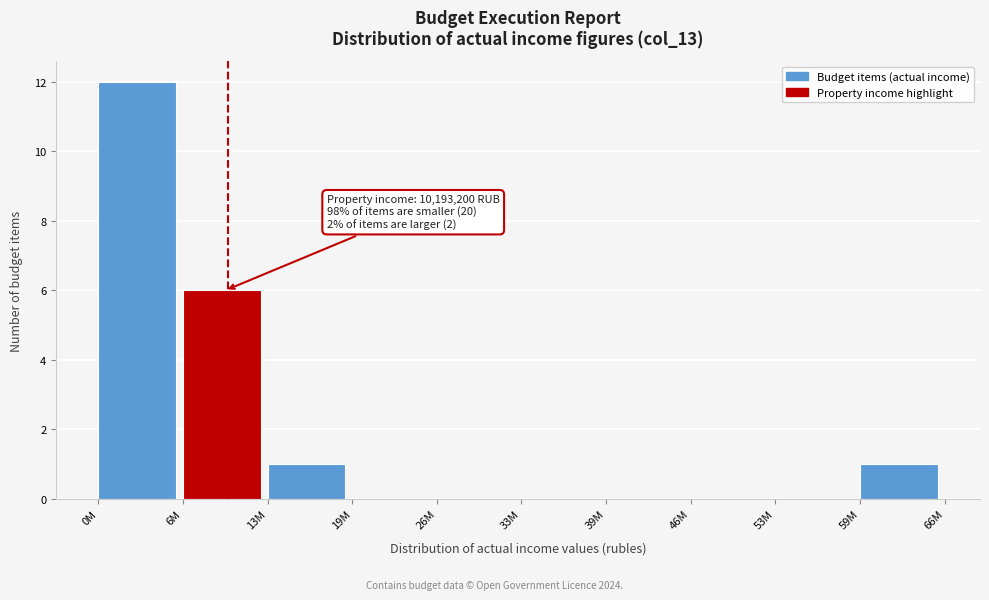

Reading left to right, extract all data points from this chart.

0M=12	6M=6	13M=1	19M=0	26M=0	33M=0	39M=0	46M=0	53M=0	59M=1